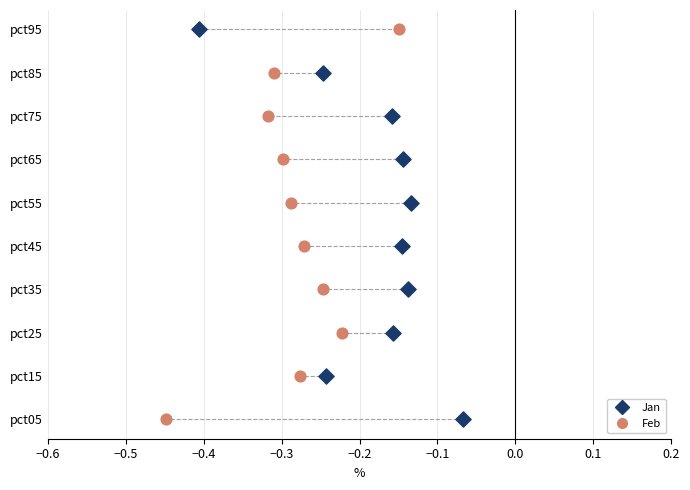

What are all the series names shown in the legend?

Jan, Feb